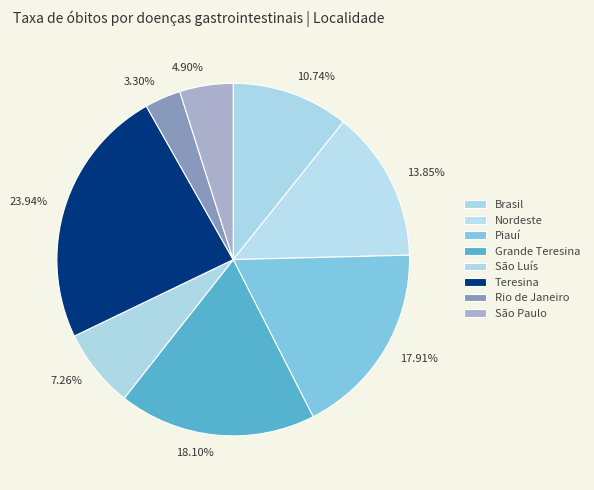

Which slice is the smallest?

Rio de Janeiro